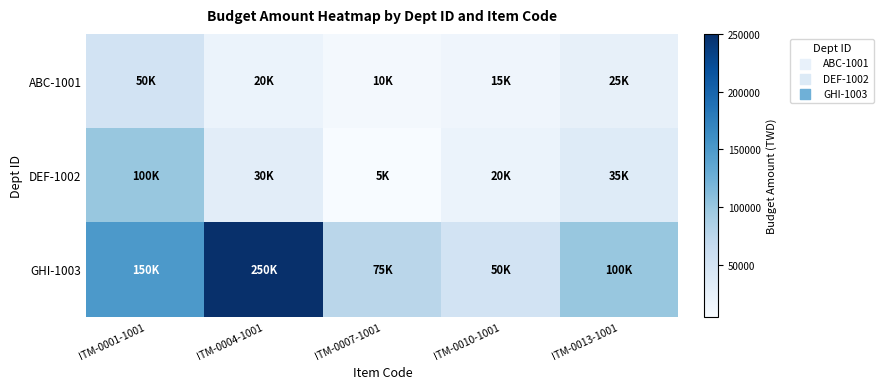

Between ITM-0004-1001 and ITM-0010-1001, which is larger?

ITM-0004-1001